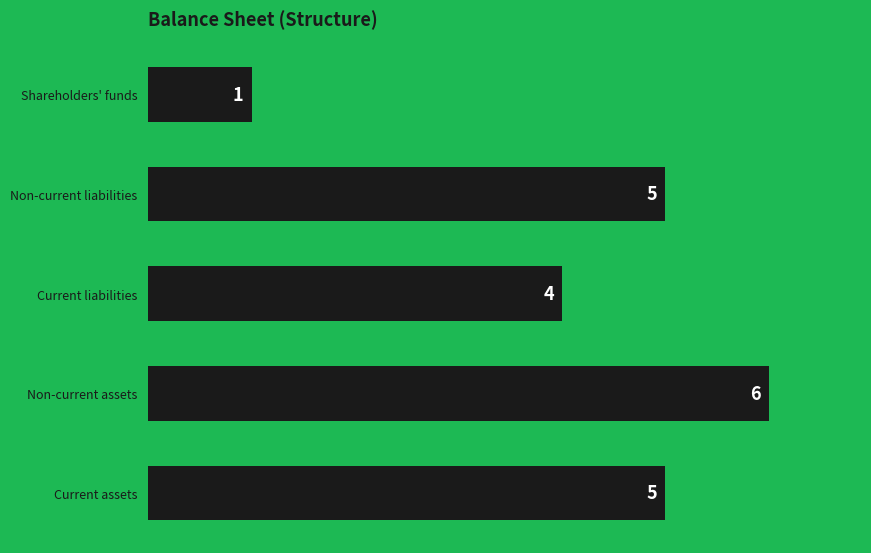

Reading top to bottom, transcribe all the data shown in this chart.

Shareholders' funds=1	Non-current liabilities=5	Current liabilities=4	Non-current assets=6	Current assets=5